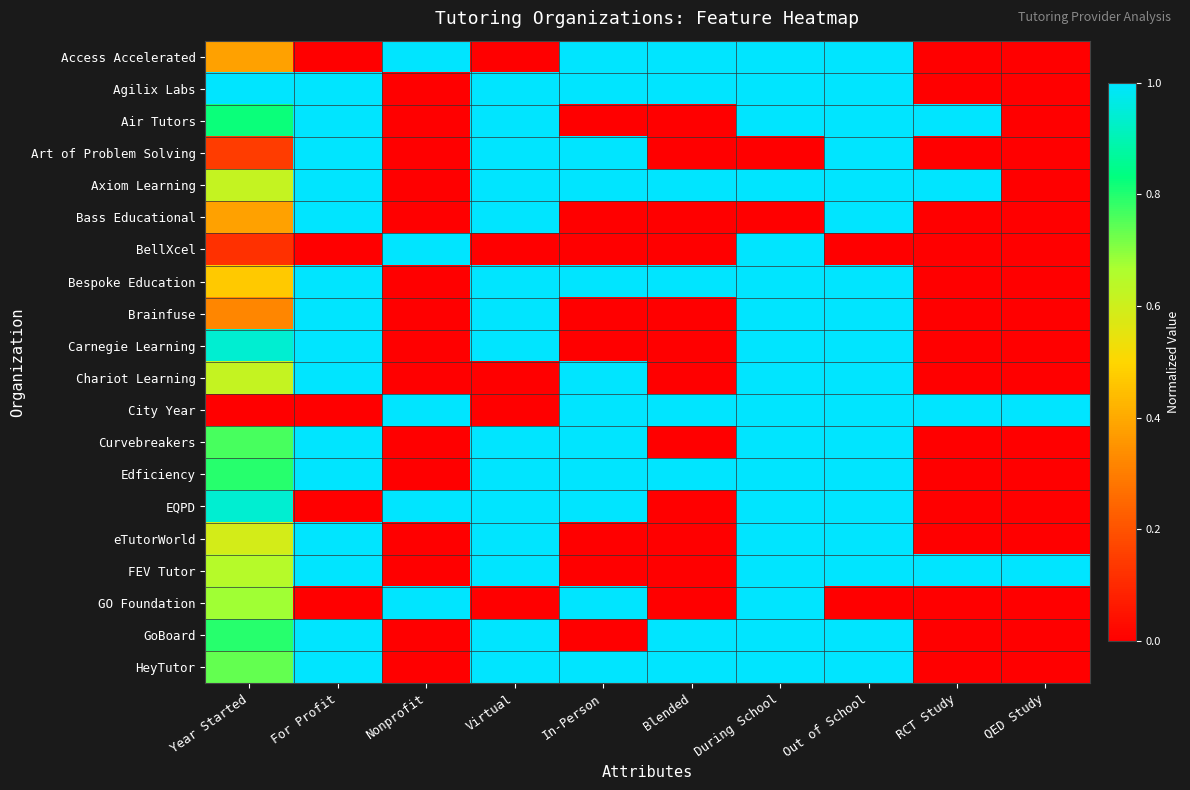

Which has a higher value, Out of School or For Profit?

Out of School